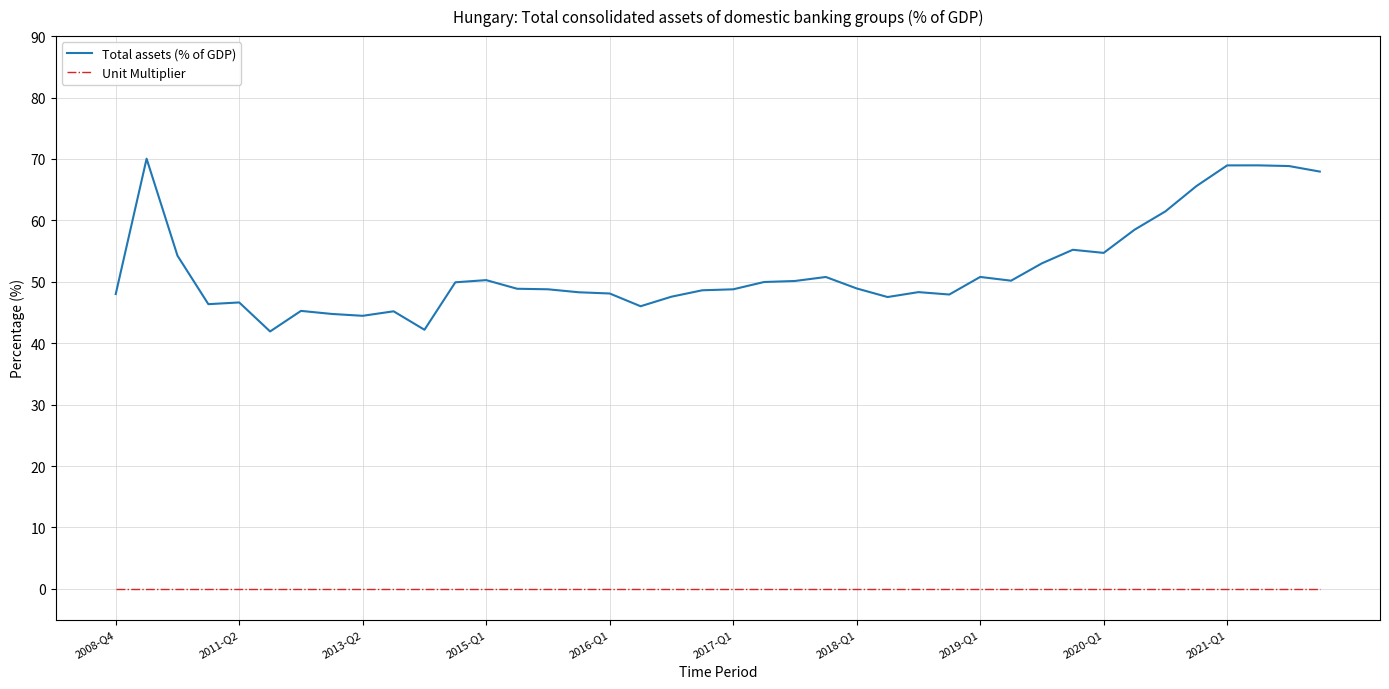

Rank the series by their maximum value, from highest to lowest.

Total assets (% of GDP), Unit Multiplier